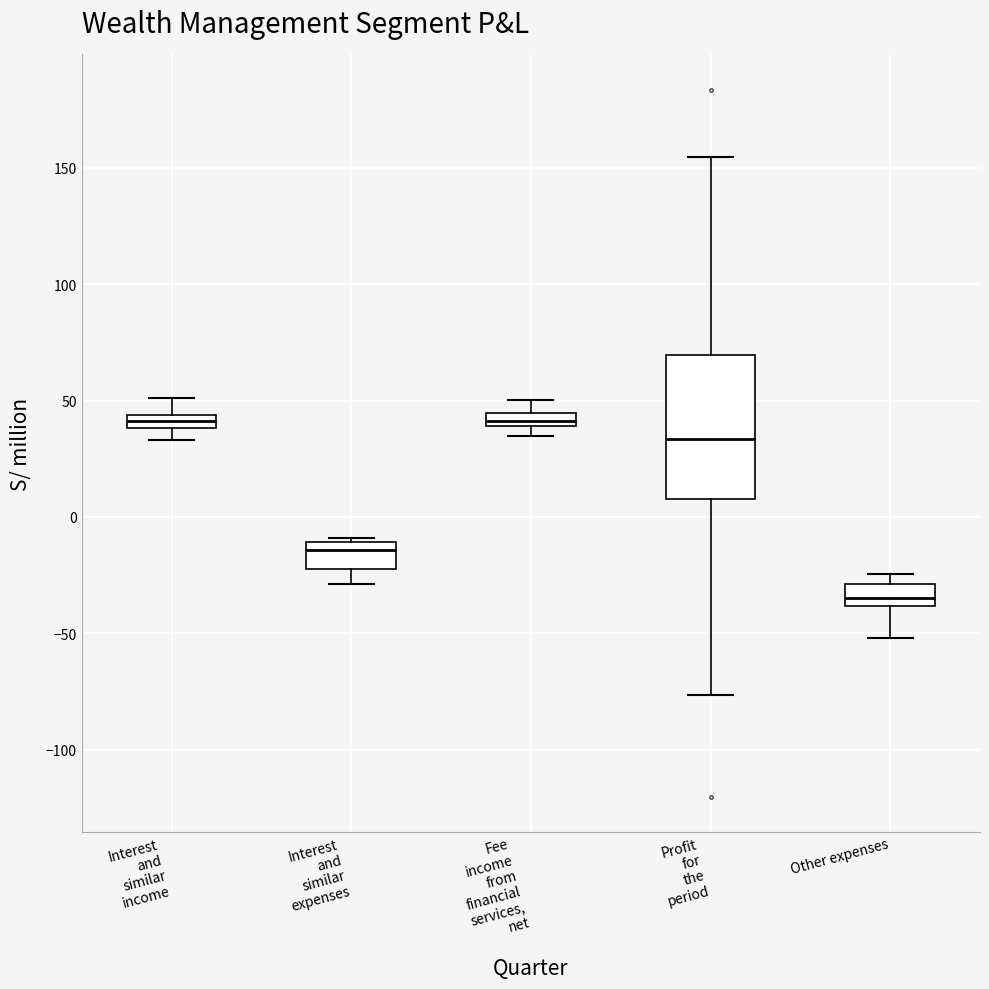

Which box is the tallest, from its lower edge to its upper edge?

Profit for the period